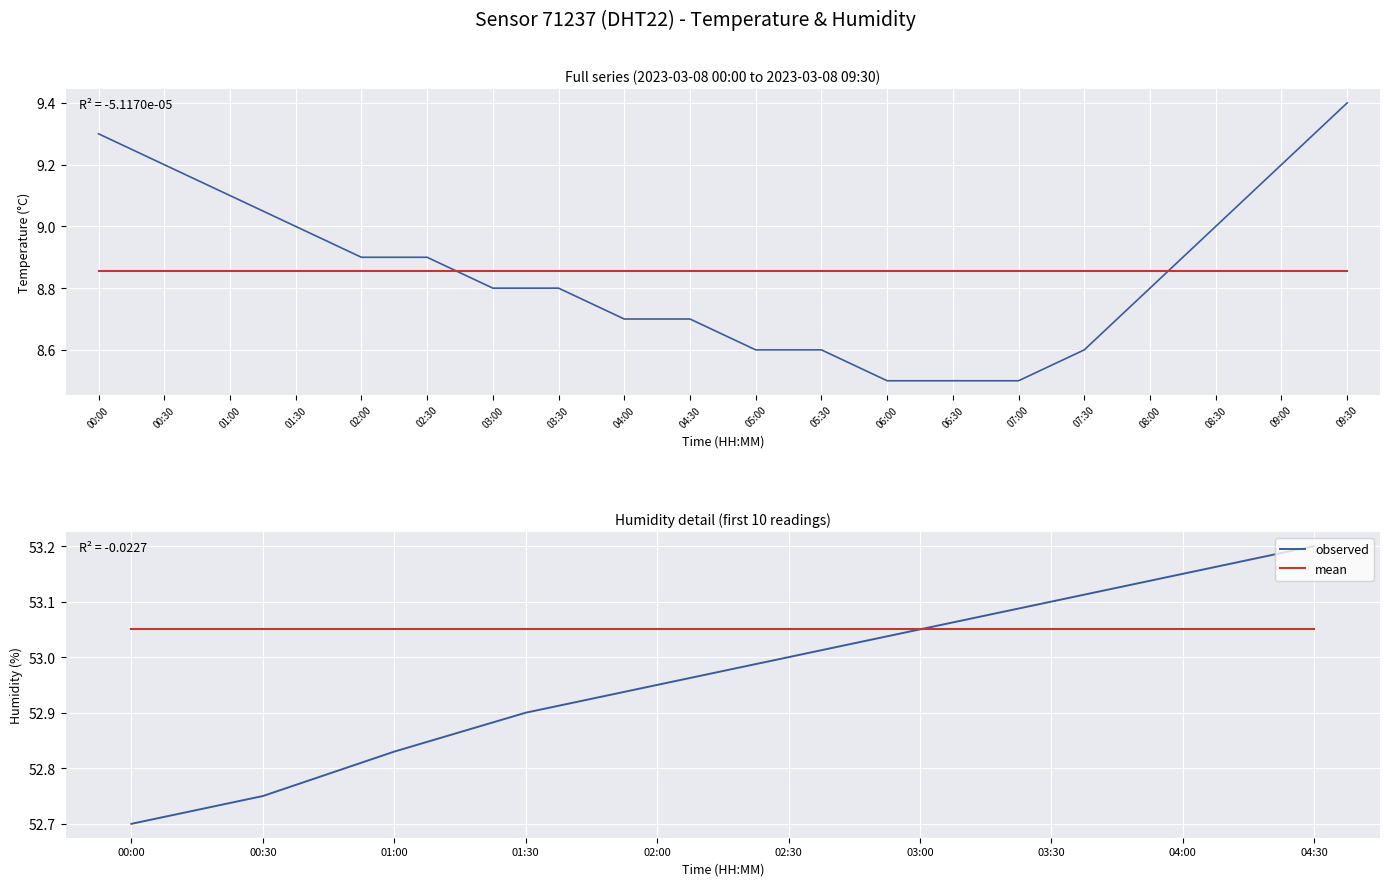

What is the greatest value displayed?

53.2